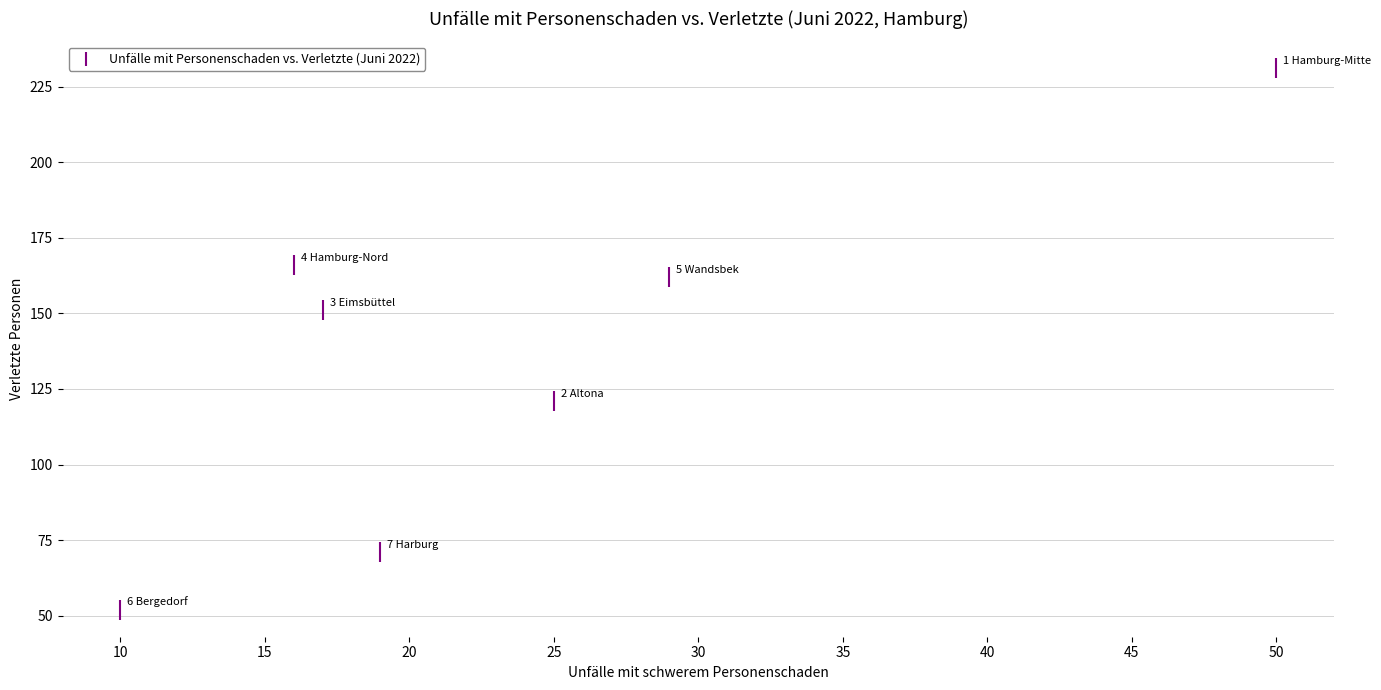

What Y value in the scatter plot is closest to 141?

151